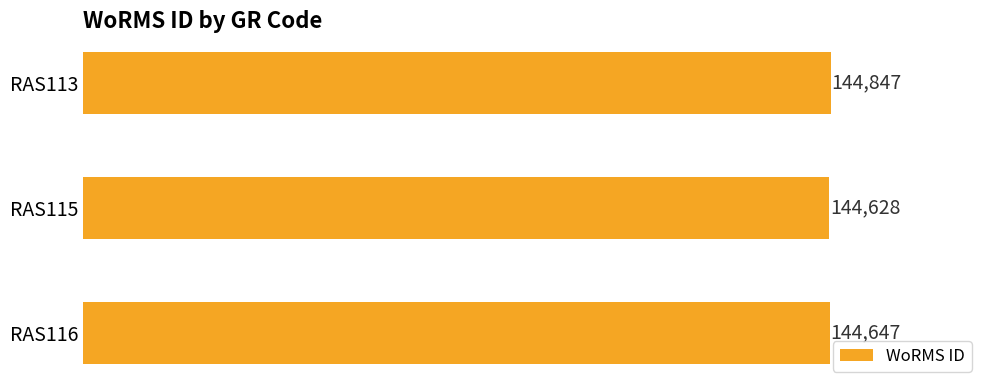

What is the difference between the maximum and second lowest values?

200